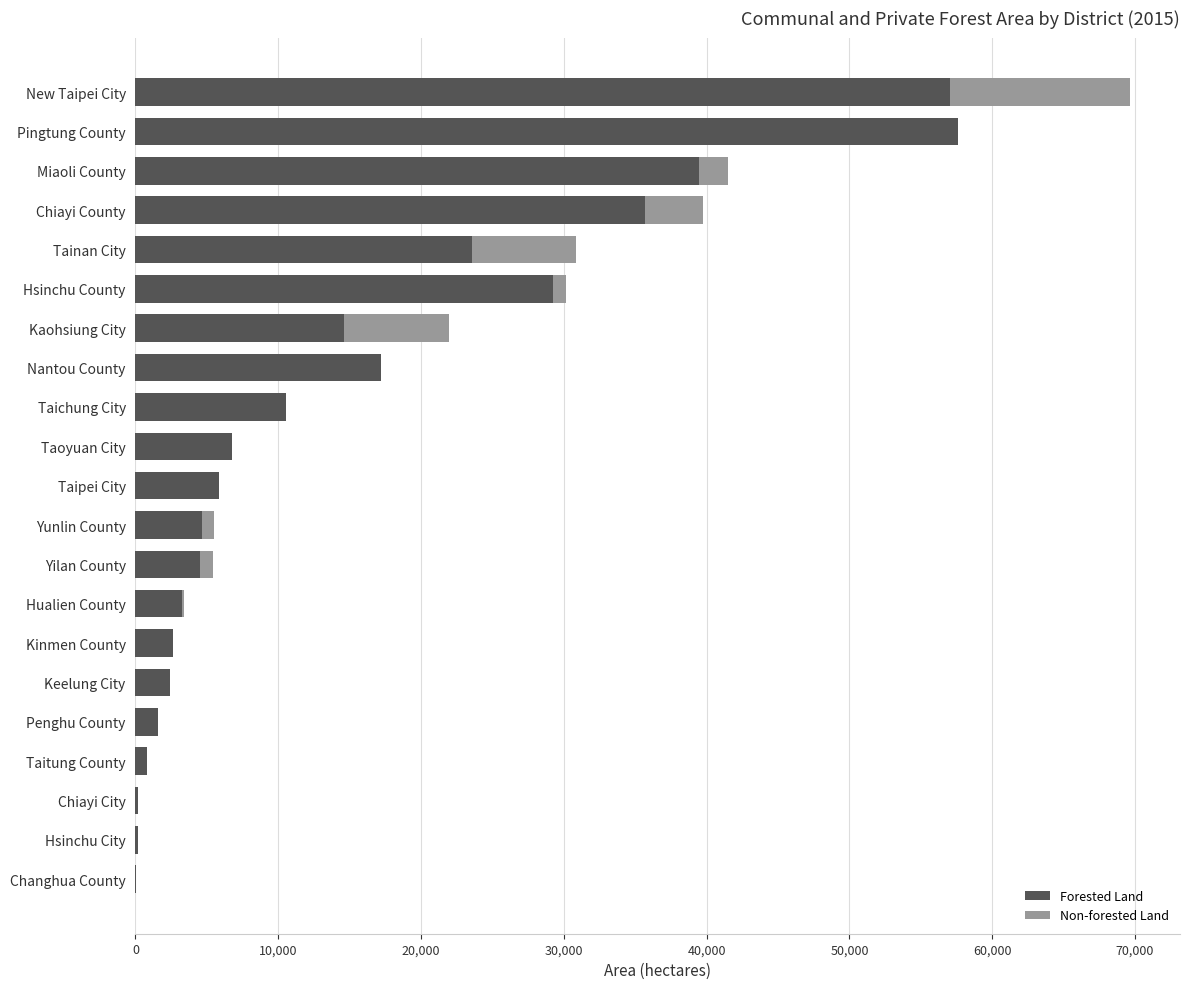

At which category is the sum across all series the highest?

New Taipei City